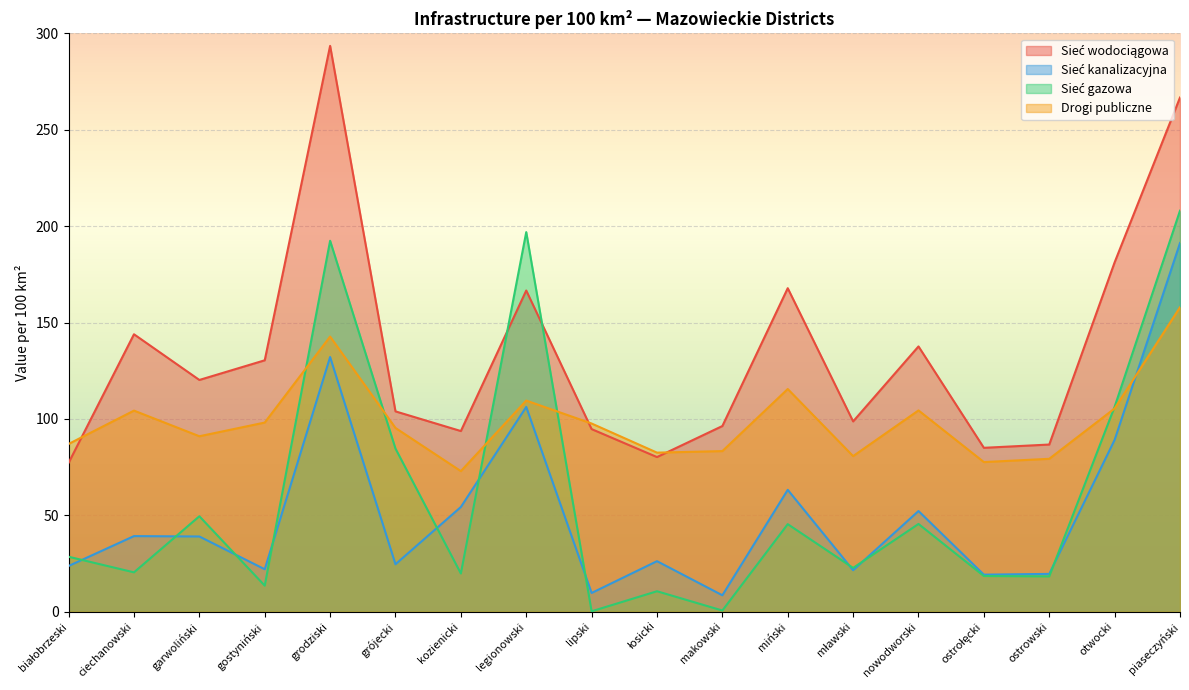

How many series are shown in this chart?

4